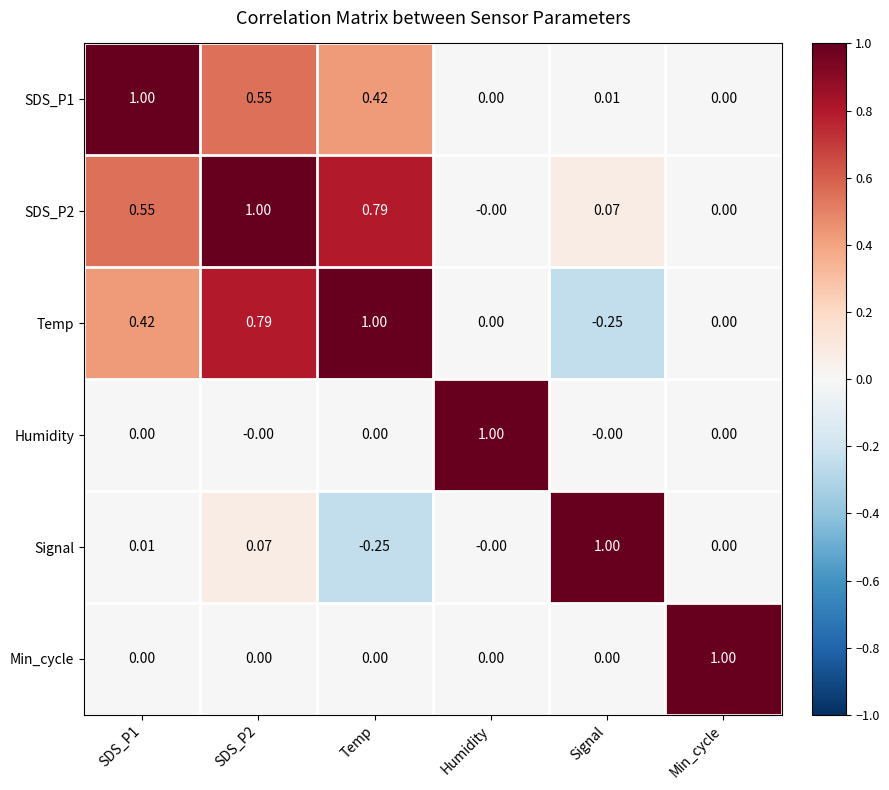

Is the value of SDS_P2 at Min_cycle greater than the value of Signal at SDS_P2?

No